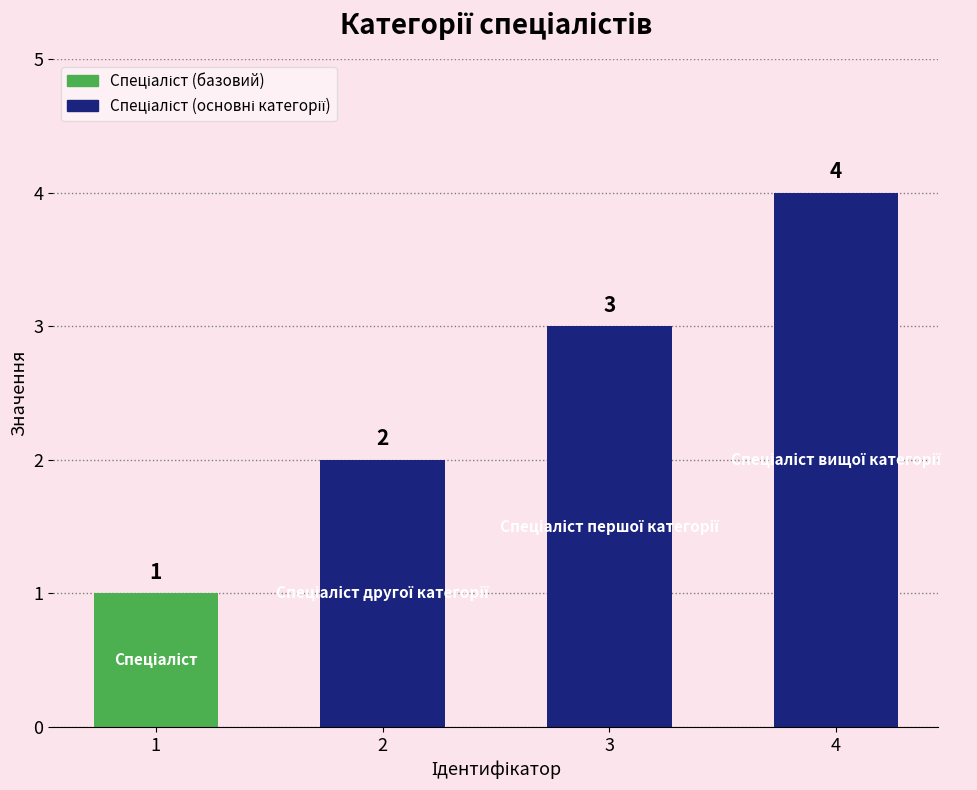

List the labels in order of value, smallest first.

1, 2, 3, 4